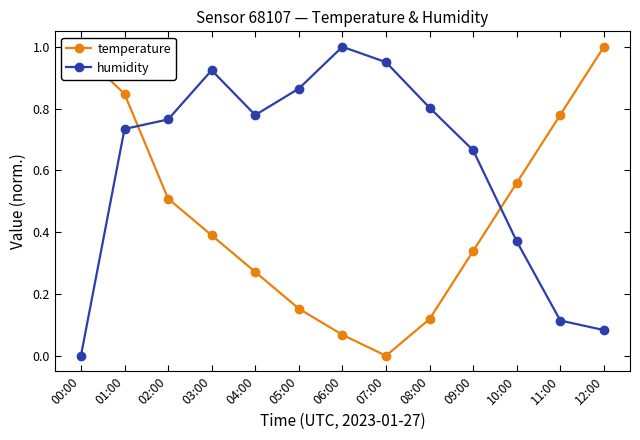

Which series changed the most between 01:00 and 03:00?

temperature